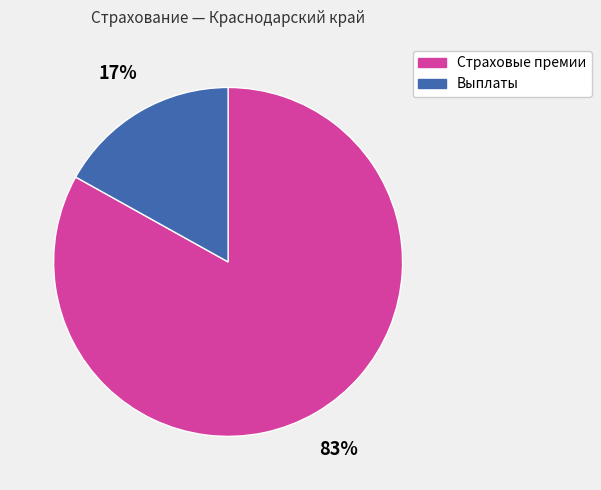

Count the number of slices in the pie.

2